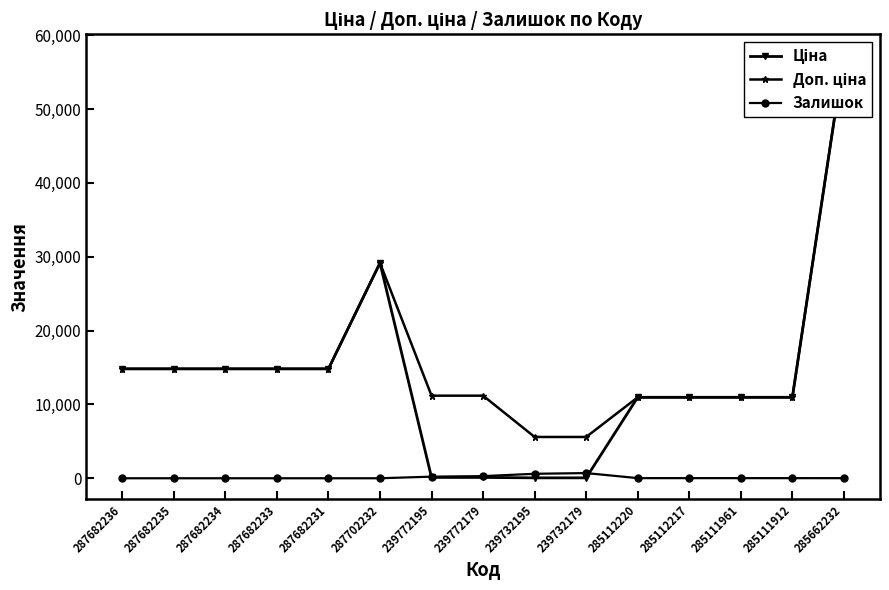

What is the label of the 15th point from the left?

285662232